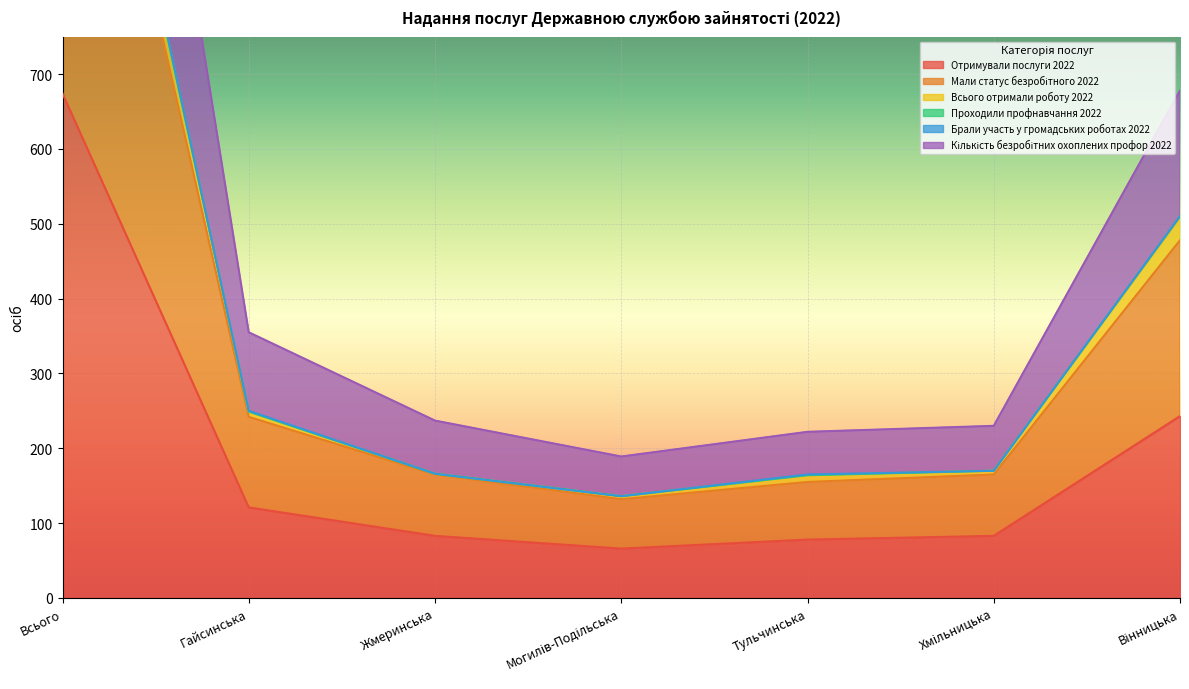

What is the difference between the Кількість безробітних охоплених профор 2022 values at Жмеринська and Гайсинська?

118